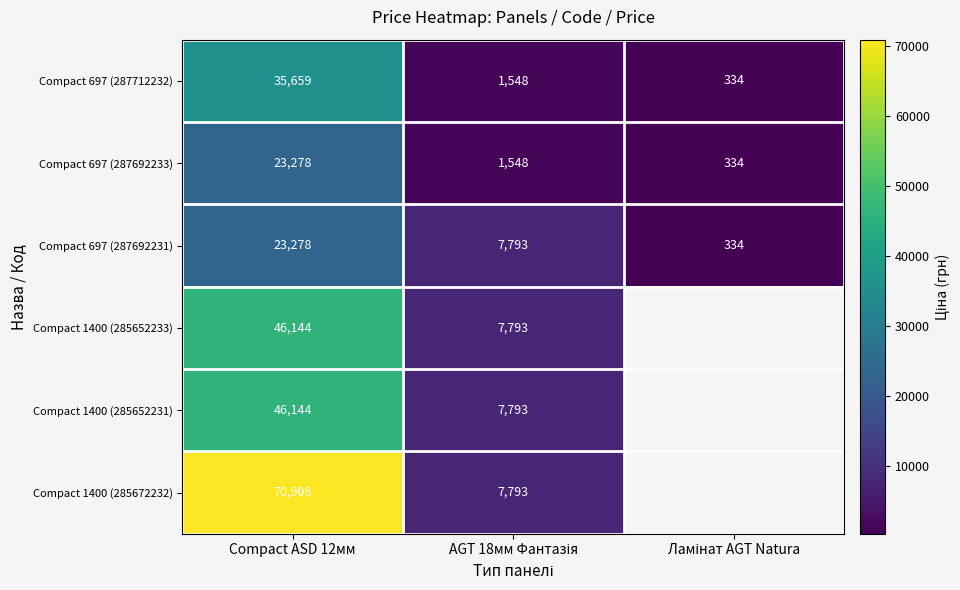

The value of Compact 1400 (285652233) at AGT 18мм Фантазія is 3022.1. True or false?

False